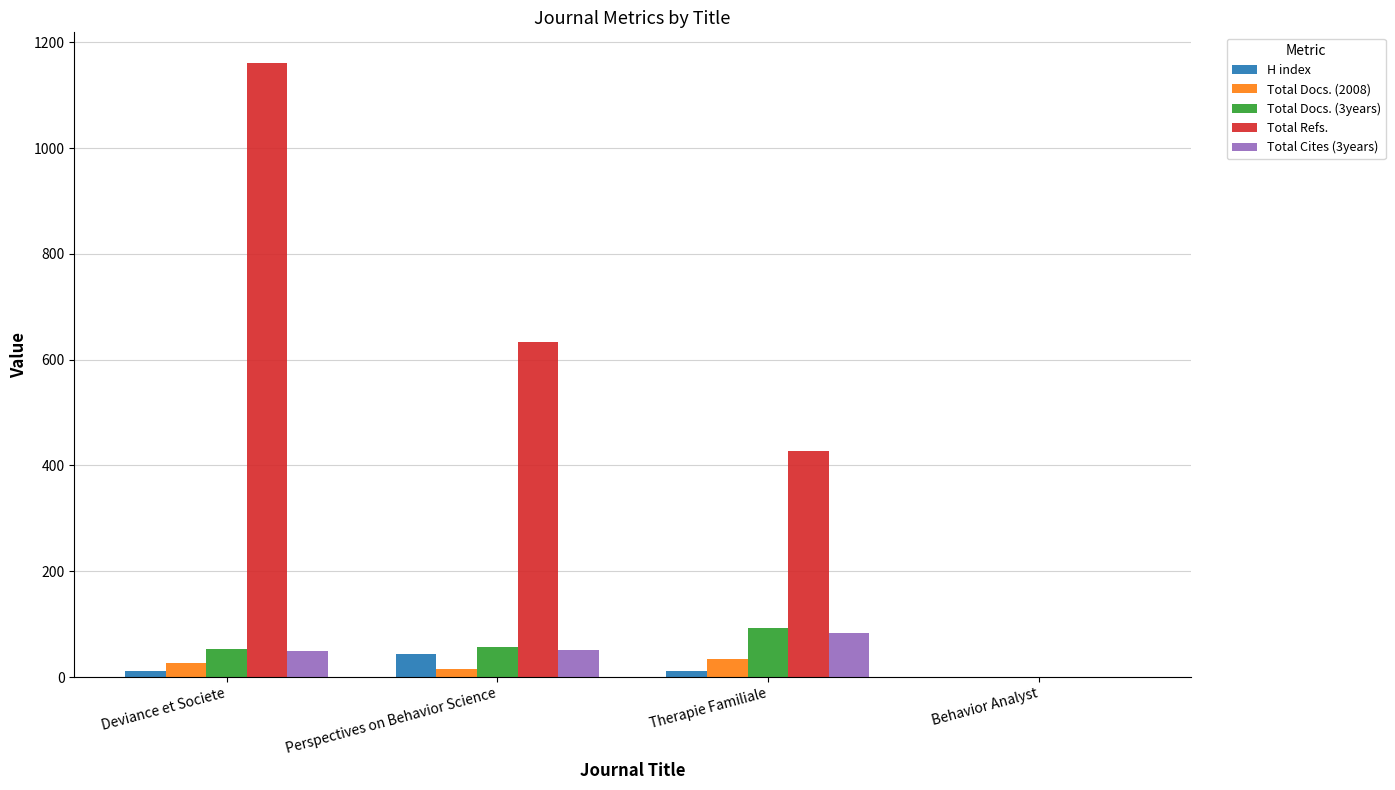

At which category is the sum across all series the highest?

Deviance et Societe